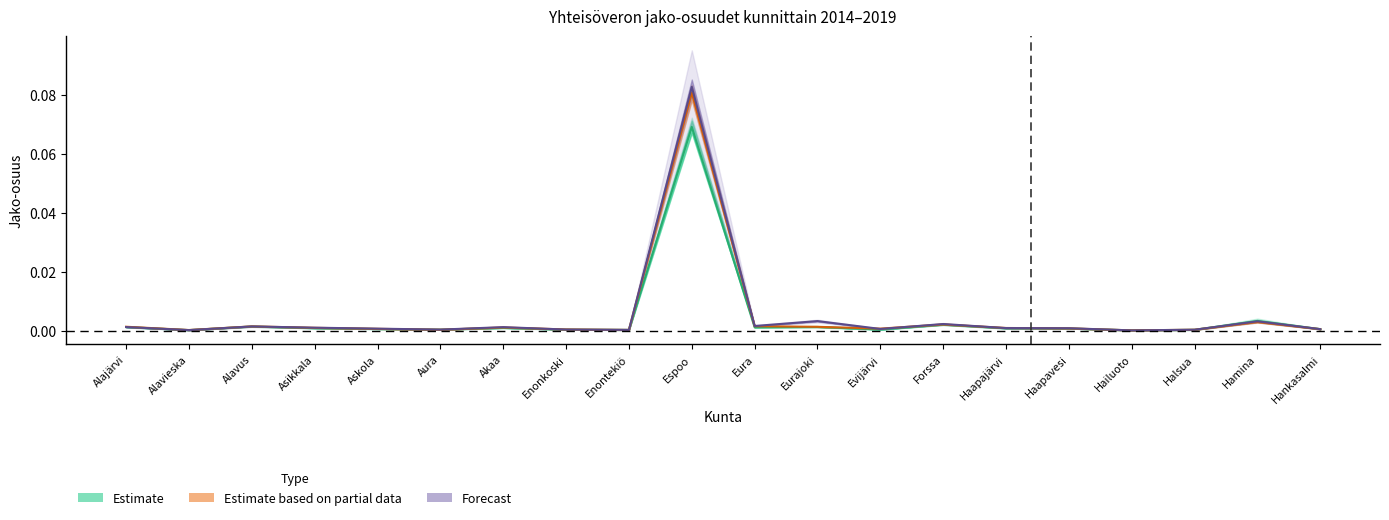

How many interior local peaks does the Jako-osuus 2019 series have?

6